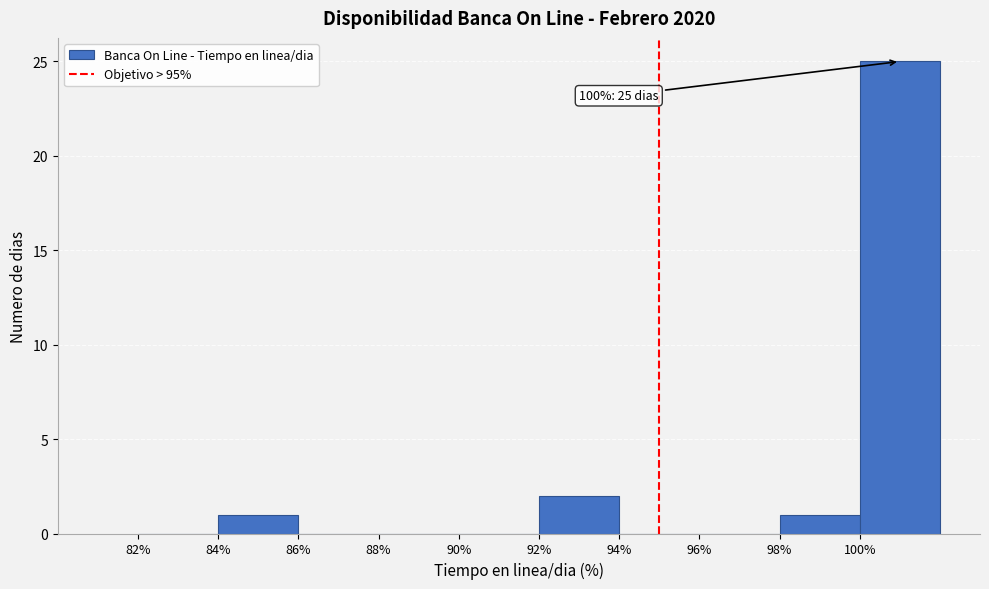

Which range on the x-axis has the tallest bar?

100 to 102